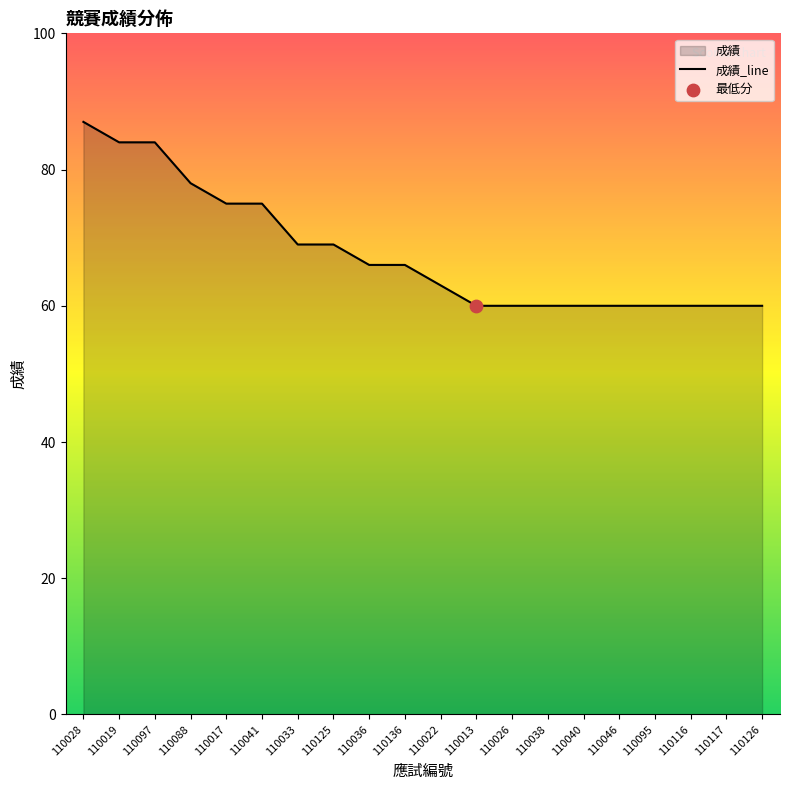

Approximately how many times larger is the value at 110013 compared to 110097?

0.7